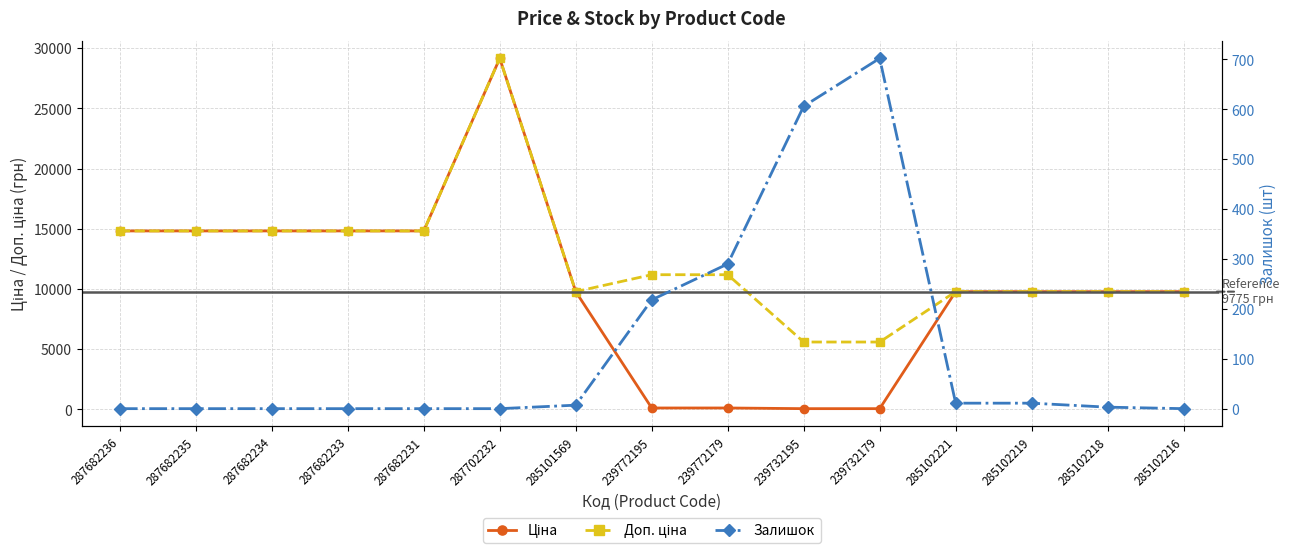

What is the maximum value shown in the chart?

29152.3